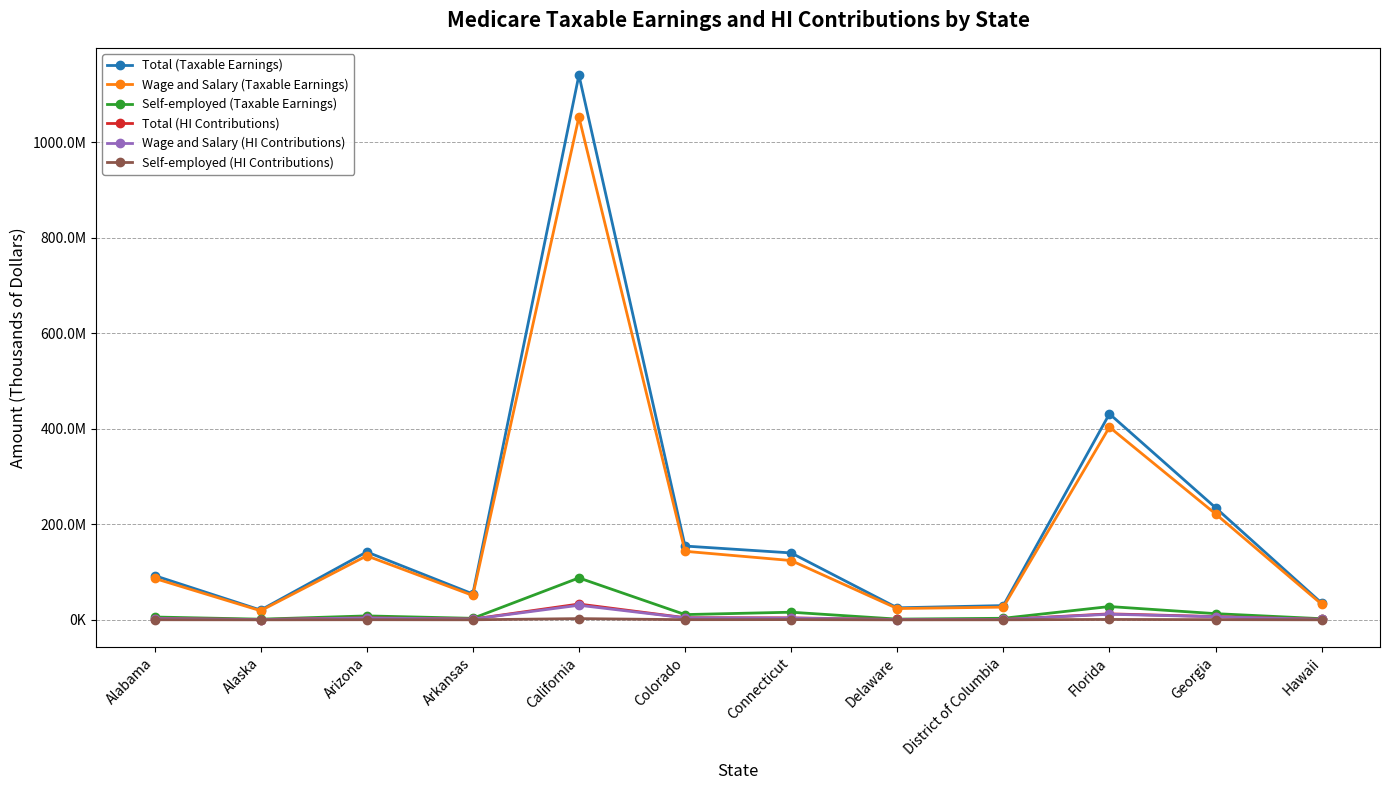

Where does the Wage and Salary (HI Contributions) series first go above 3599269?

Arizona